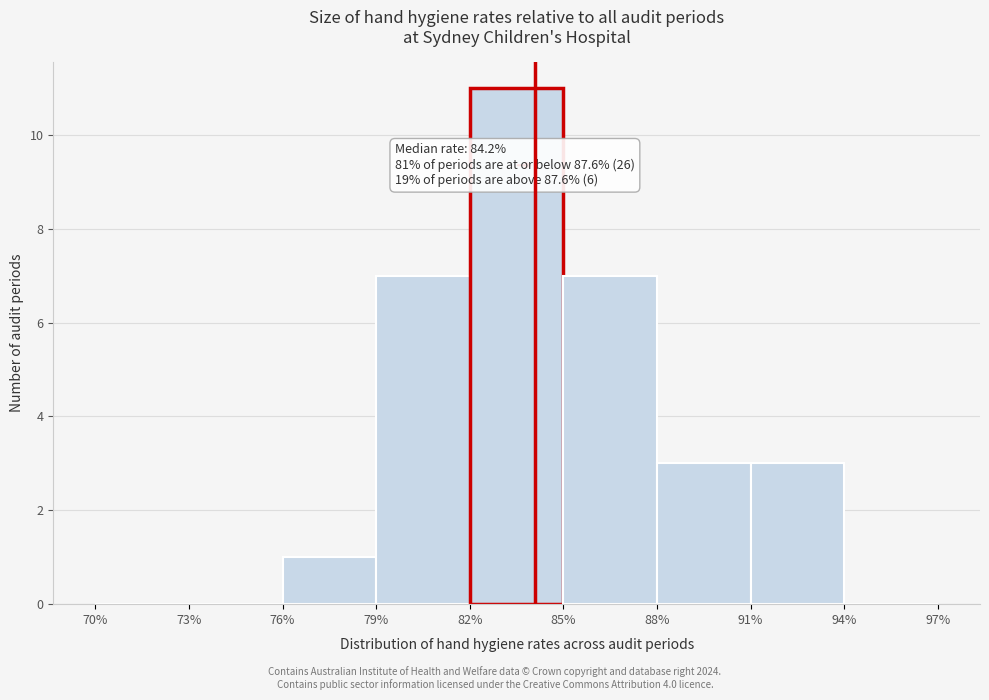

Over which range of the x-axis is the bar tallest?

82% to 85%